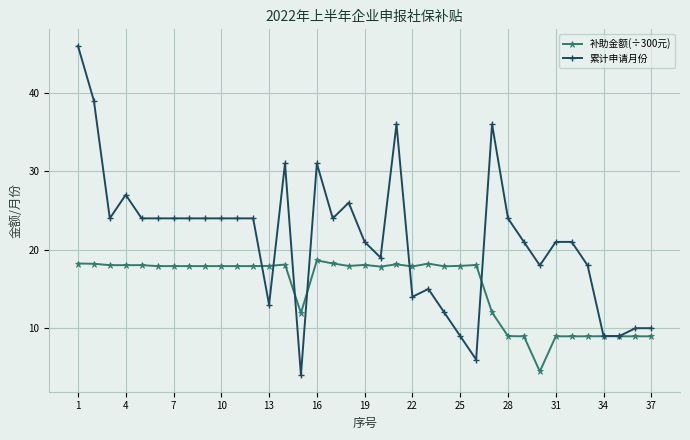

Which series has the largest total across all categories?

累计申请月份